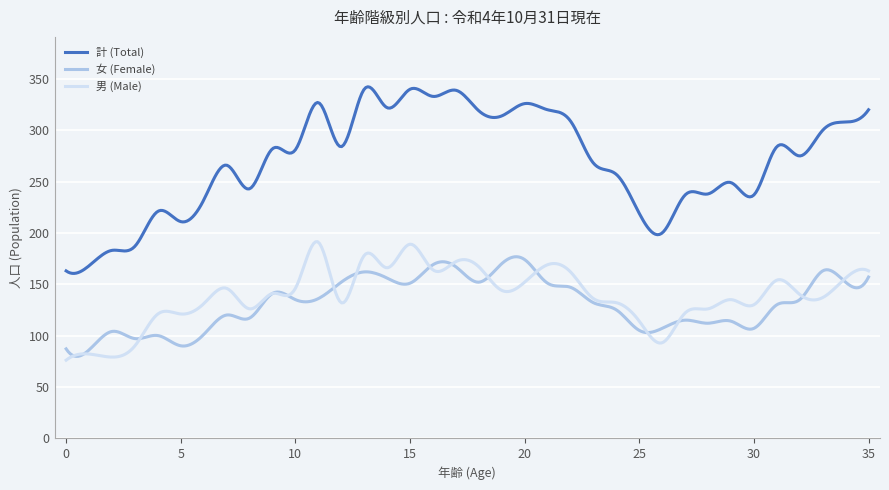

Which series has the largest total across all categories?

計 (Total)